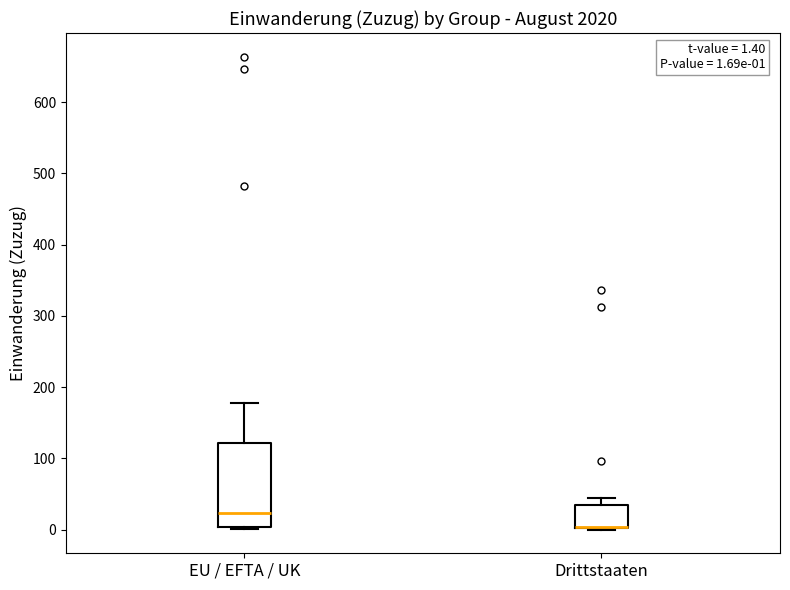

Comparing the boxes themselves (not the whiskers), which one is the tallest?

EU / EFTA / UK